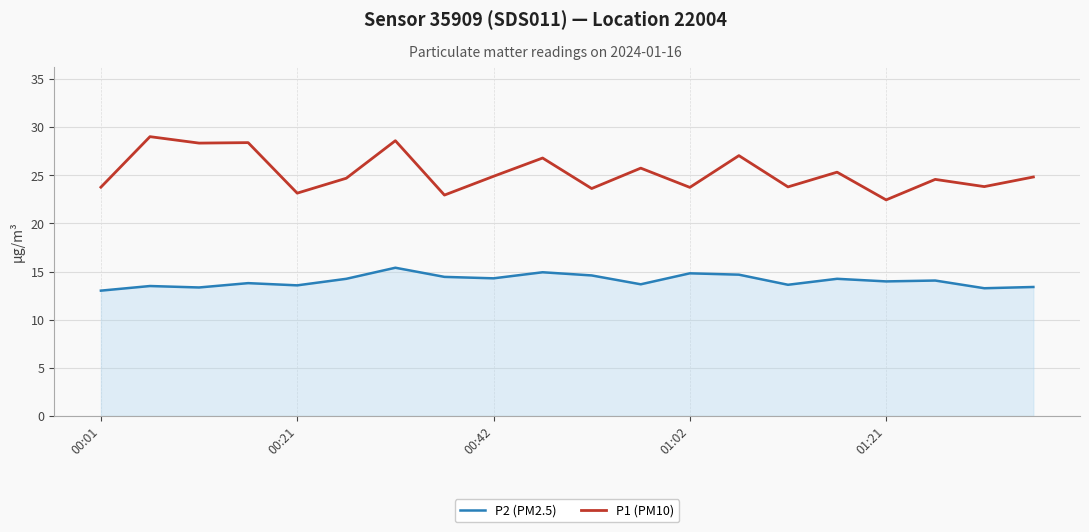

Which series has the largest total across all categories?

P1 (PM10)